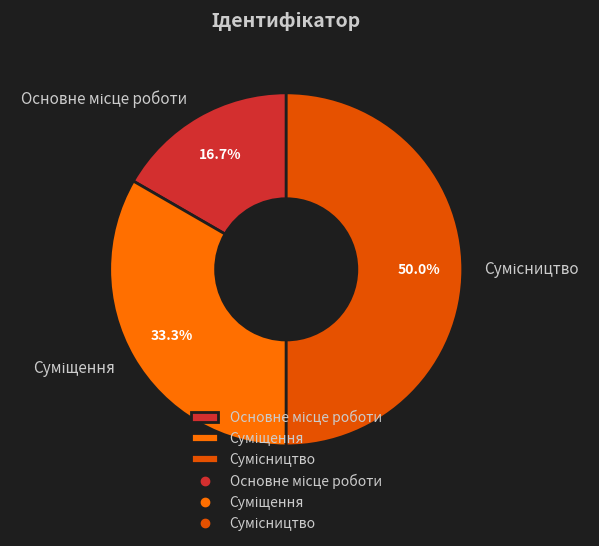

Is the sum of Суміщення and Сумісництво greater than half?

Yes